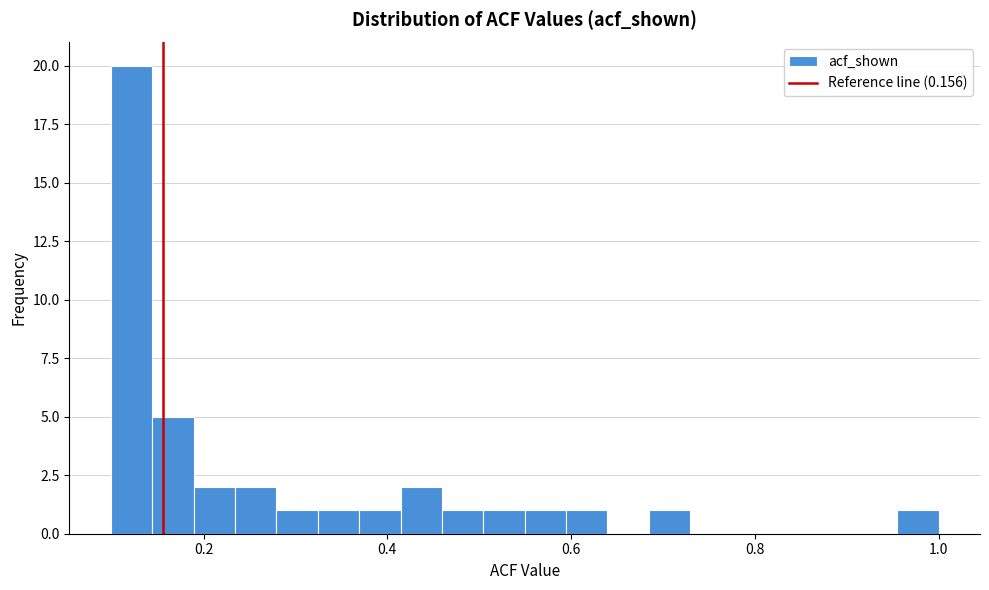

Read against the x-axis, roughly where is the centre of the tallest bar?

0.12